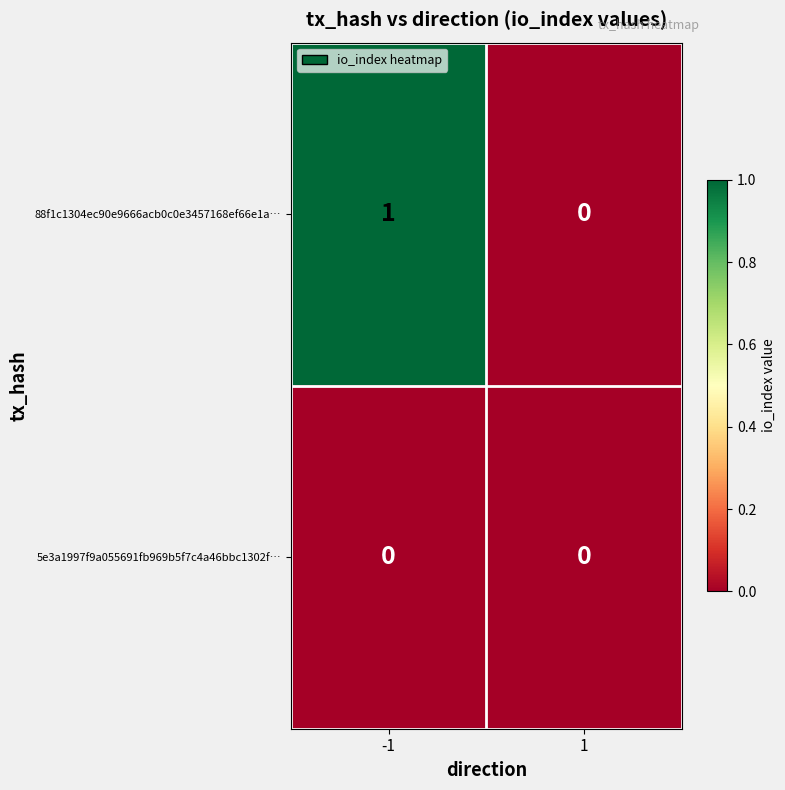

Rank the series at -1 from lowest to highest value.

5e3a1997f9a055691fb969b5f7c4a46bbc1302f…, 88f1c1304ec90e9666acb0c0e3457168ef66e1a…